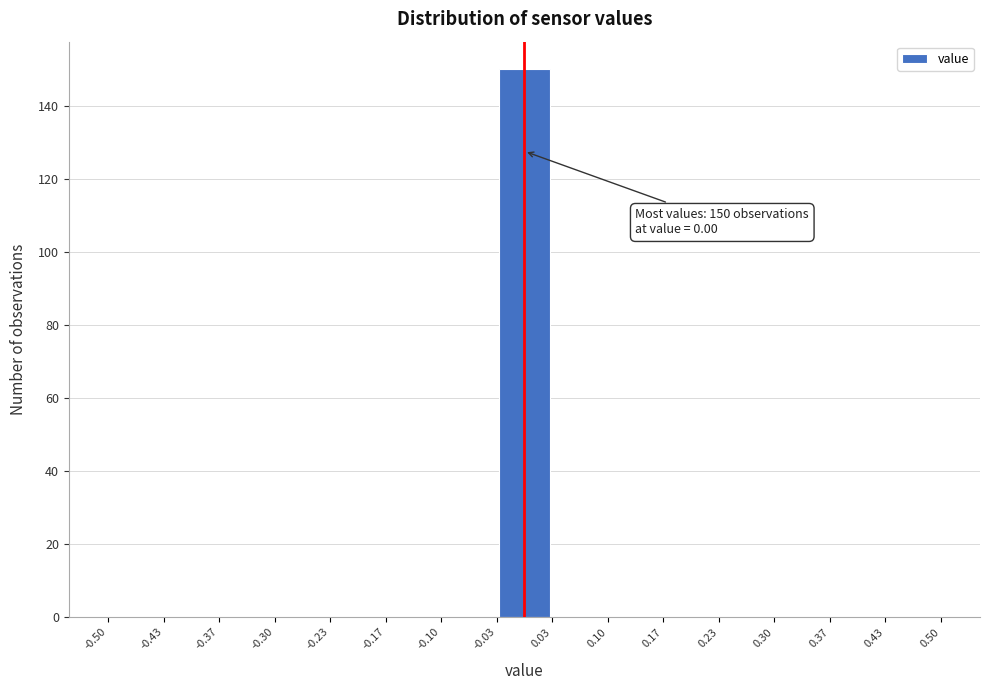

Which range on the x-axis has the tallest bar?

-0.03 to 0.03